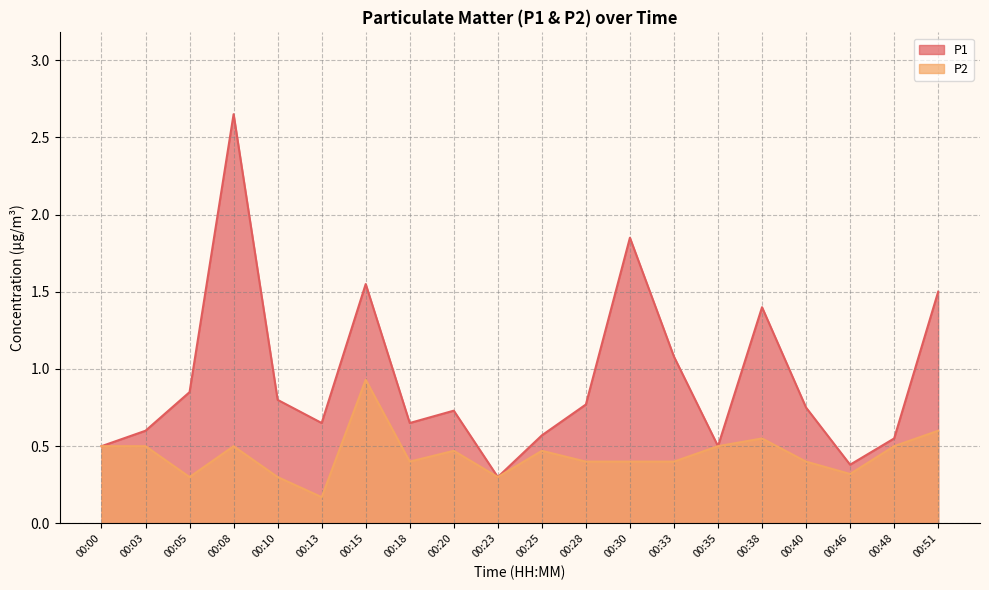

Reading left to right, list all the values displayed in this chart.

P1: 0.5	0.6	0.8	2.6	0.8	0.7	1.6	0.7	0.7	0.3	0.6	0.8	1.9	1.1	0.5	1.4	0.8	0.4	0.6	1.5
P2: 0.5	0.5	0.3	0.5	0.3	0.2	0.9	0.4	0.5	0.3	0.5	0.4	0.4	0.4	0.5	0.6	0.4	0.3	0.5	0.6